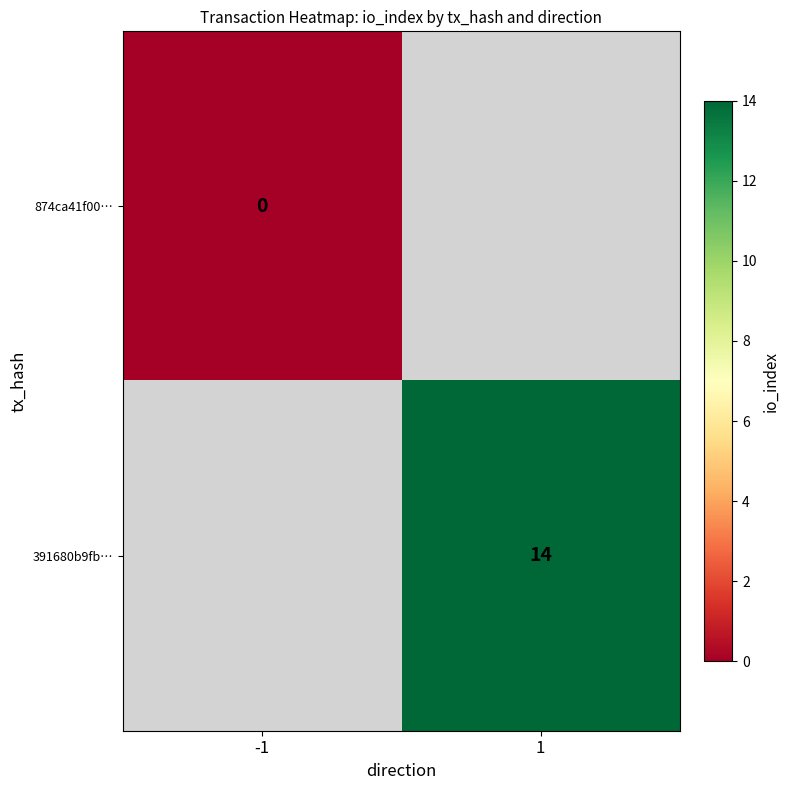

Is it true that 391680b9fb… equals 10 at 1?

False